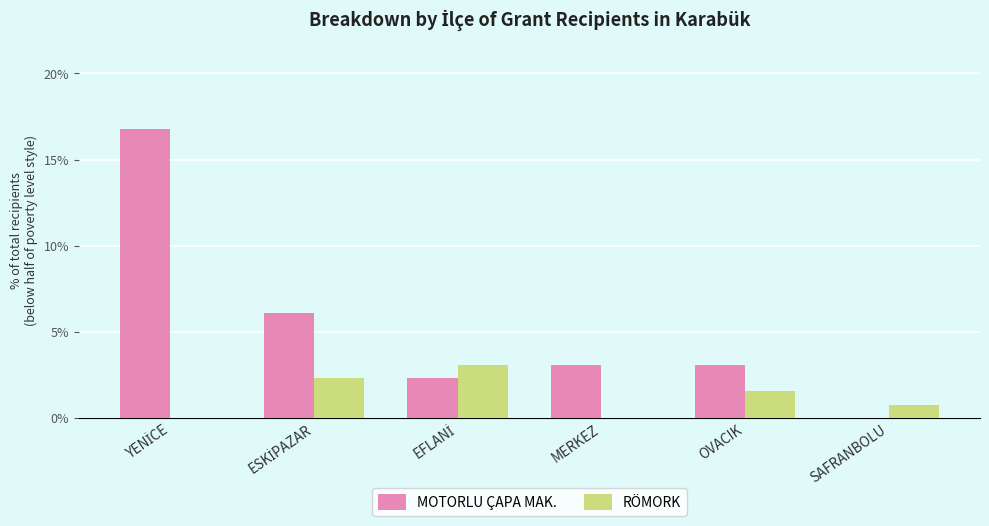

What is the sum of all MOTORLU ÇAPA MAK. values?

31.3